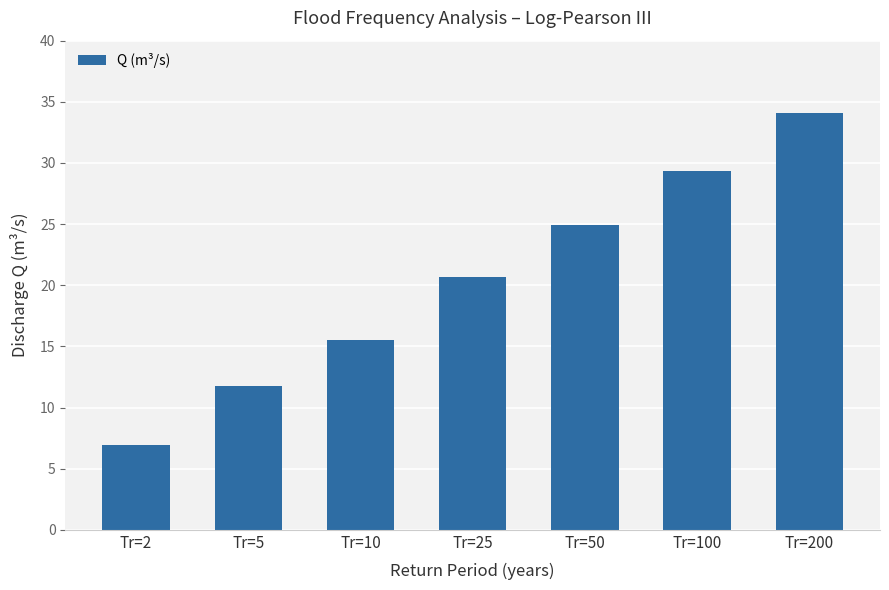

How many bars are there in total?

7